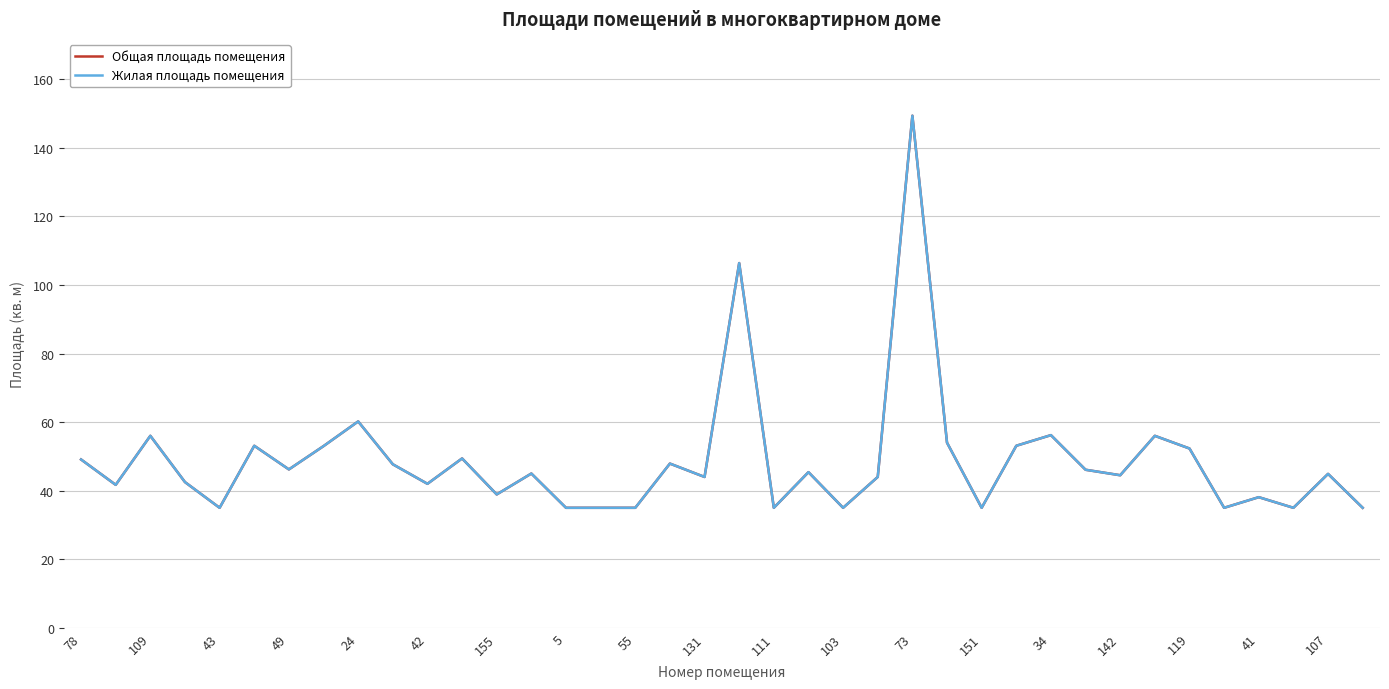

What is the difference between the maximum and second lowest values in the Жилая площадь помещения series?

114.4